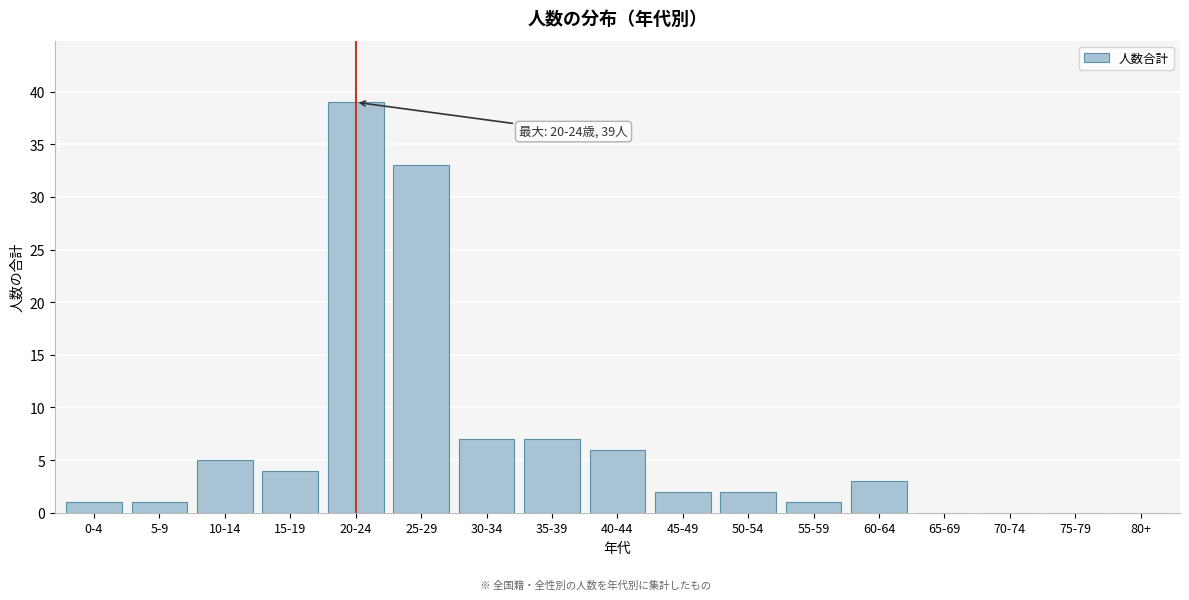

Reading left to right, list all the values displayed in this chart.

0-4=1	5-9=1	10-14=5	15-19=4	20-24=39	25-29=33	30-34=7	35-39=7	40-44=6	45-49=2	50-54=2	55-59=1	60-64=3	65-69=0	70-74=0	75-79=0	80+=0